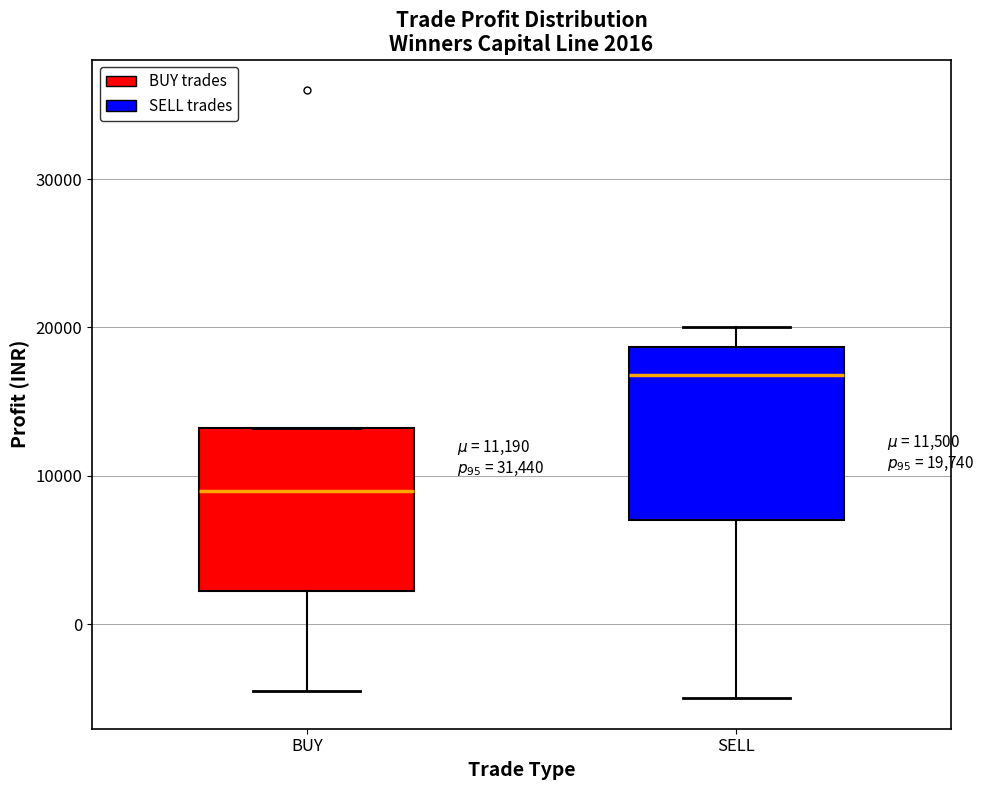

Which box's median line is the highest?

SELL